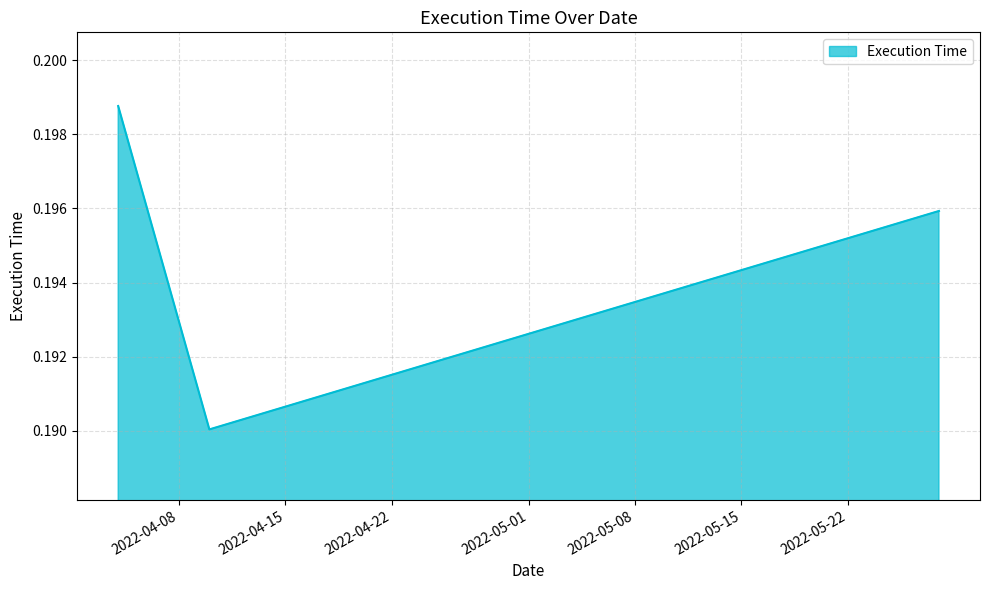

Count the values in the range 0 to 1.

3